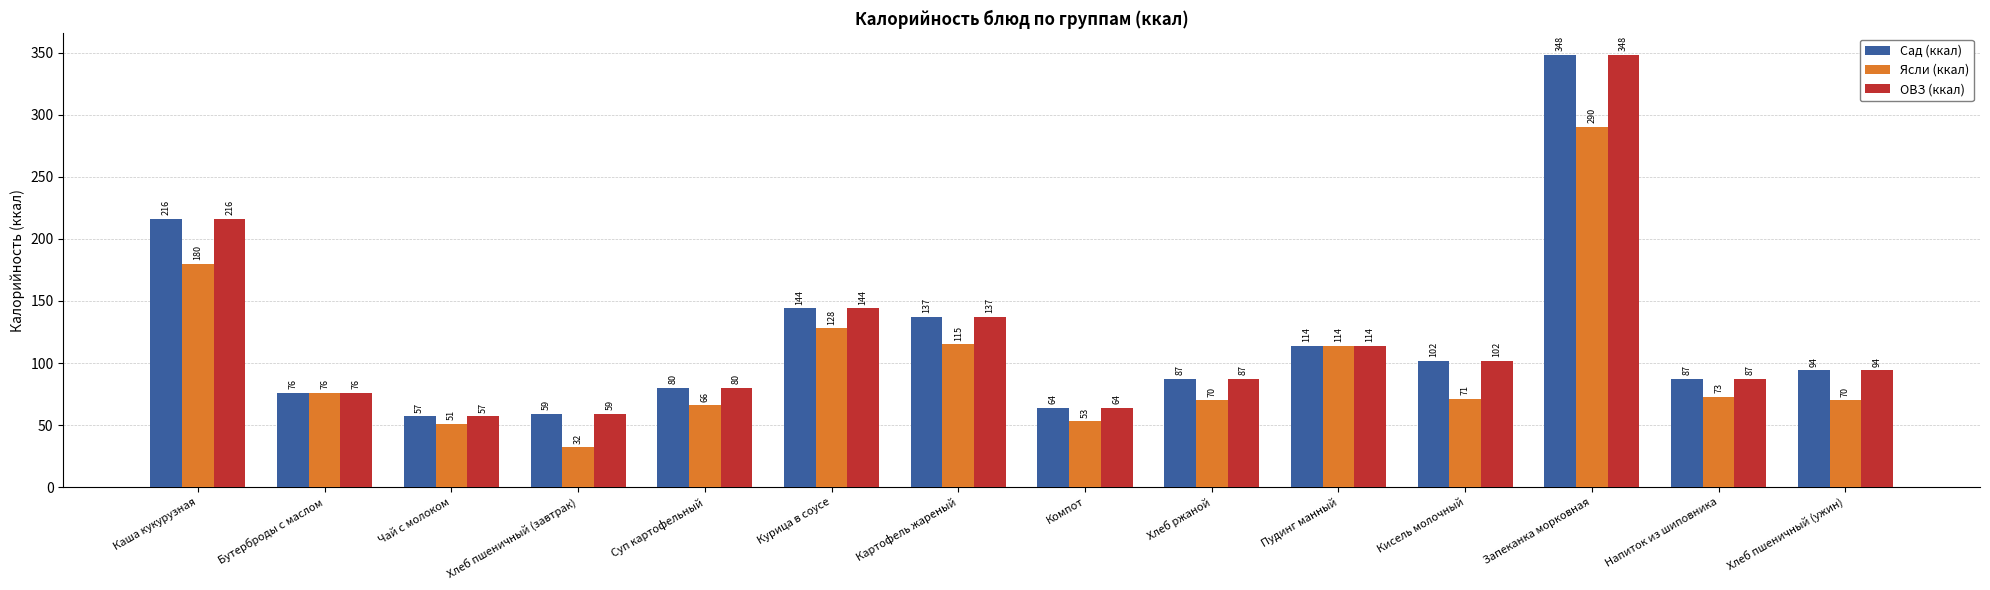

At which category is the sum across all series the highest?

Запеканка морковная